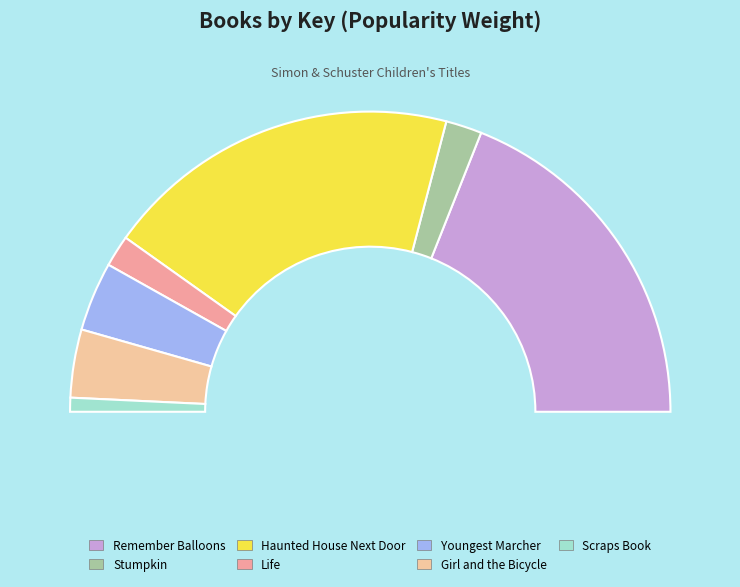

Combined, do Remember Balloons and Girl and the Bicycle account for over 50%?

No